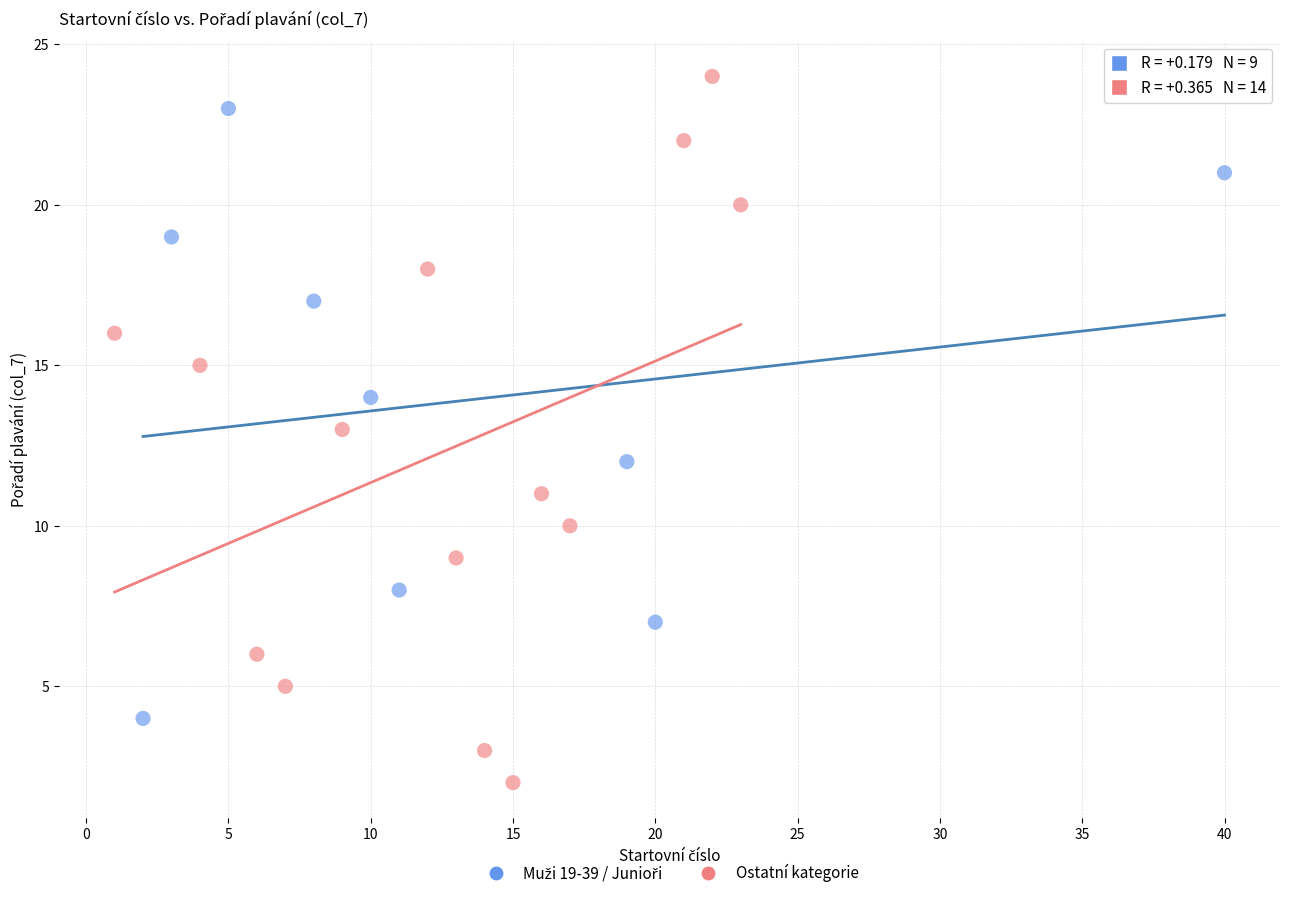

Which series has the widest spread of Y values?

Ostatní kategorie